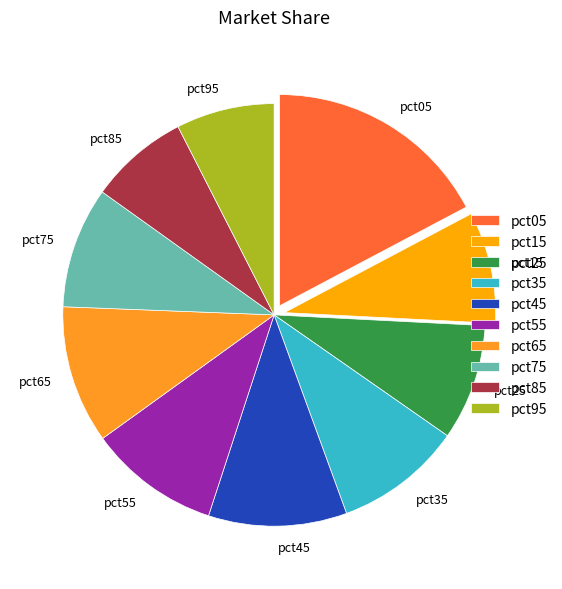

Is the sum of pct95 and pct45 greater than half?

No